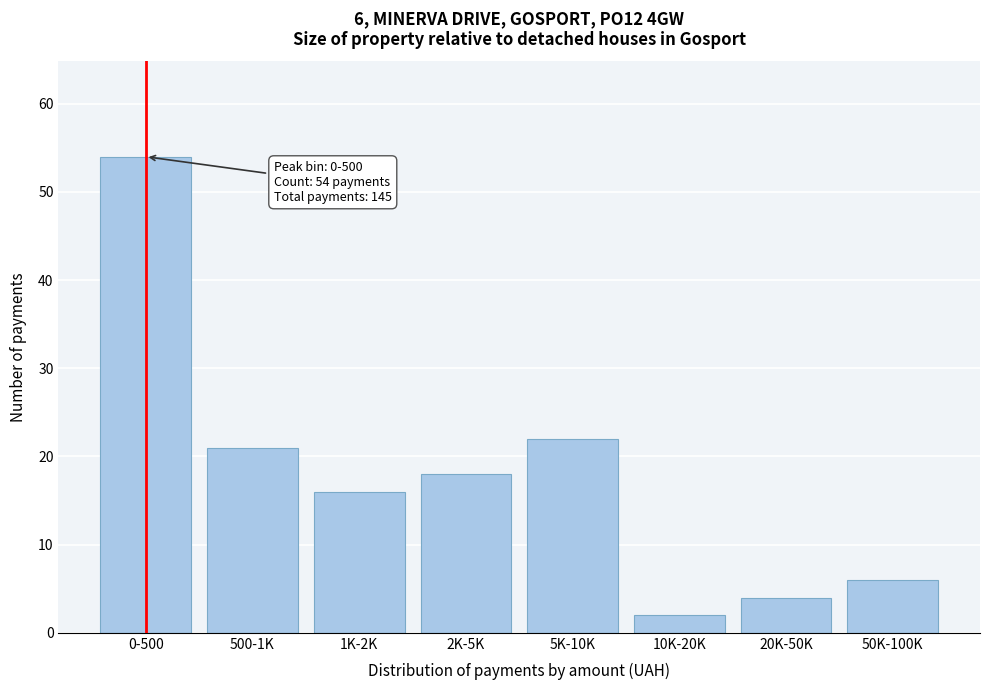

Reading left to right, what are all the values shown in this chart?

54	21	16	18	22	2	4	6